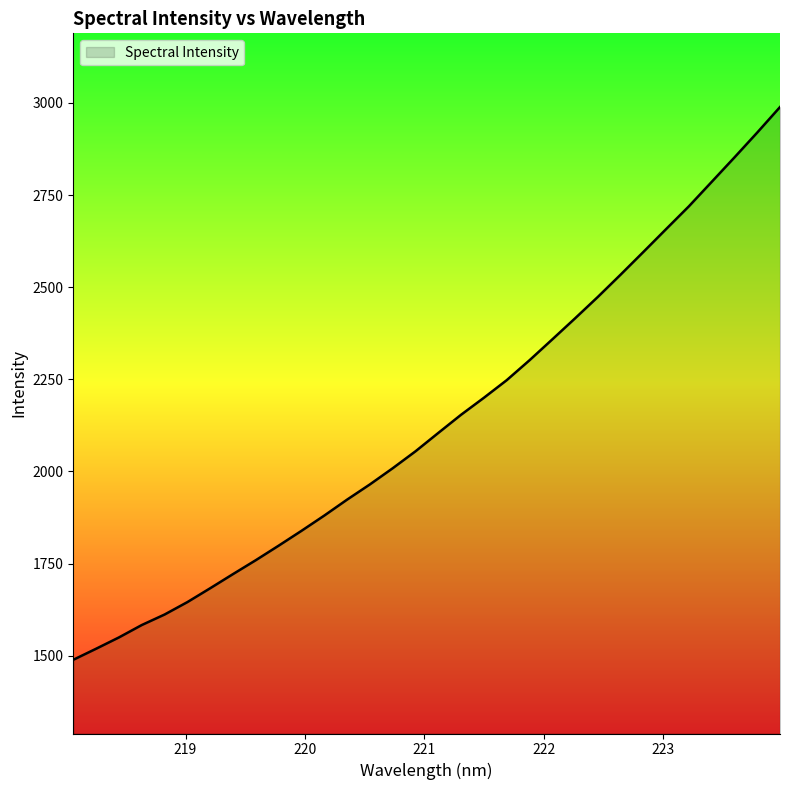

What is the maximum value shown in the chart?

2988.6